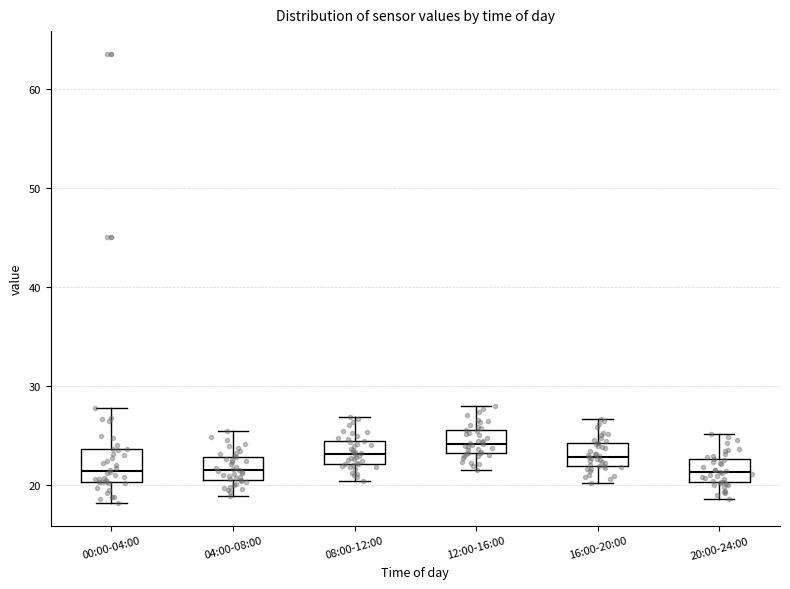

Reading left to right, read every box against the y-axis: the position of its median line, the range the box covers, and the ends of its whiskers. The values are not printed on the chart, so give them approximately, as read against the axis.

00:00-04:00: median 21, box 20 to 24, whiskers 18 to 28
04:00-08:00: median 21, box 20 to 23, whiskers 19 to 25
08:00-12:00: median 23, box 22 to 24, whiskers 20 to 27
12:00-16:00: median 24, box 23 to 26, whiskers 22 to 28
16:00-20:00: median 23, box 22 to 24, whiskers 20 to 27
20:00-24:00: median 21, box 20 to 23, whiskers 19 to 25